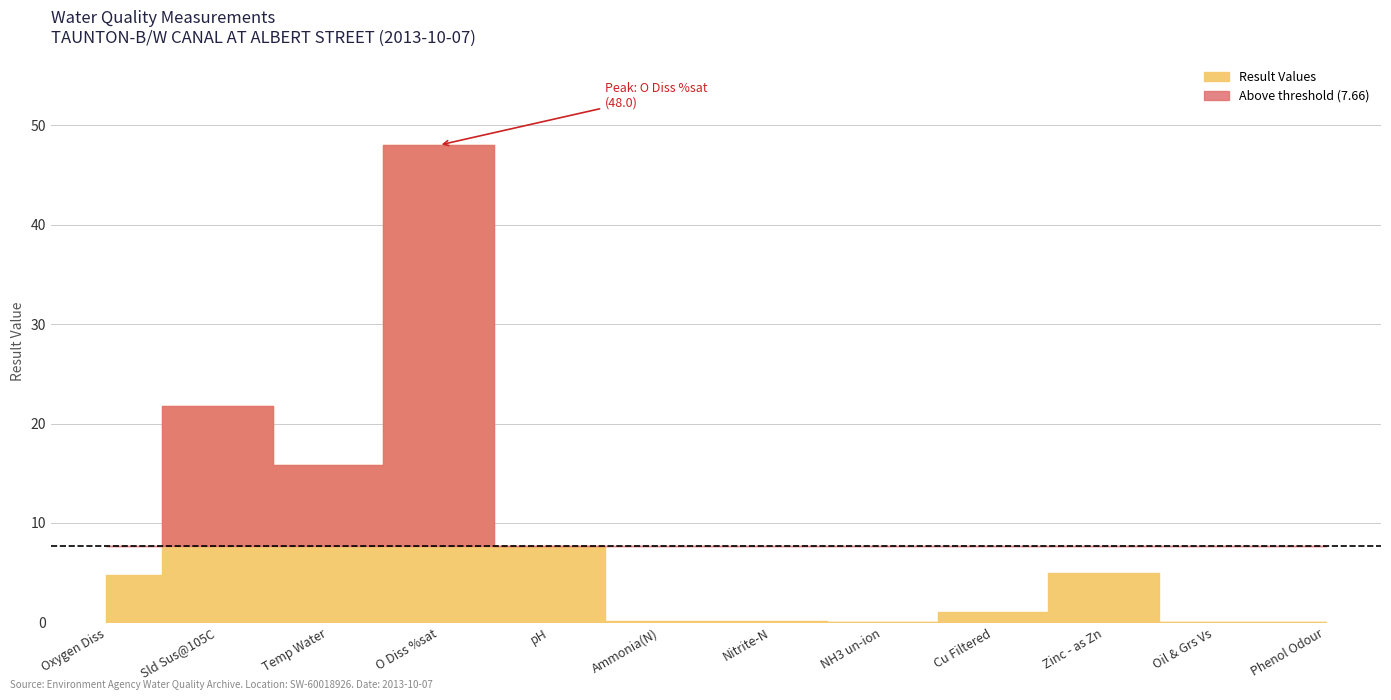

Count the number of values greater than 4.

6